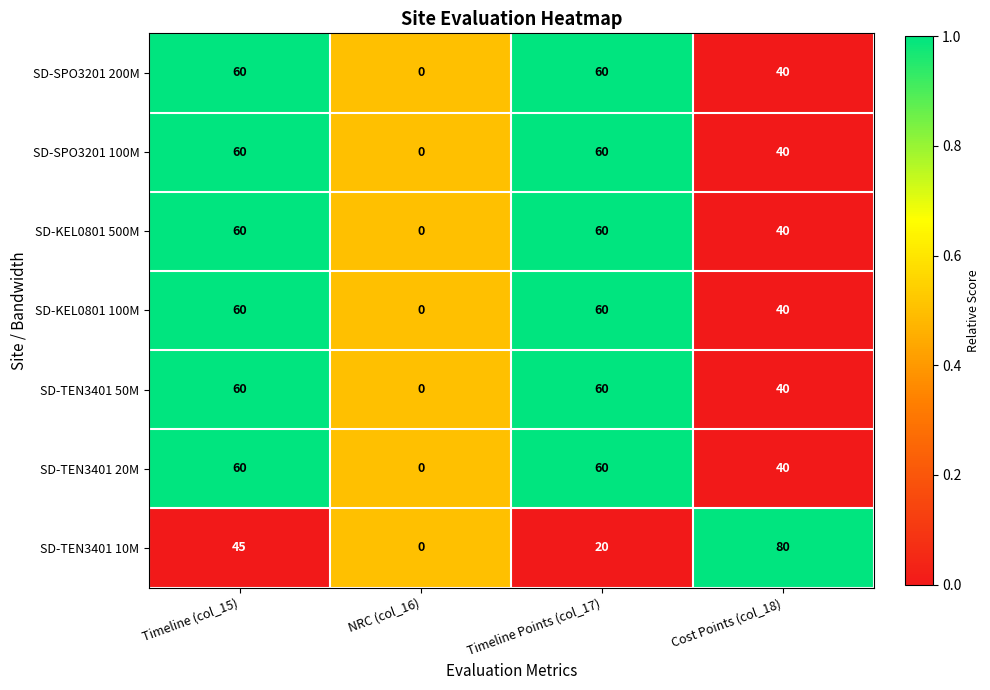

What is the total value across all series at Cost Points (col_18)?

320